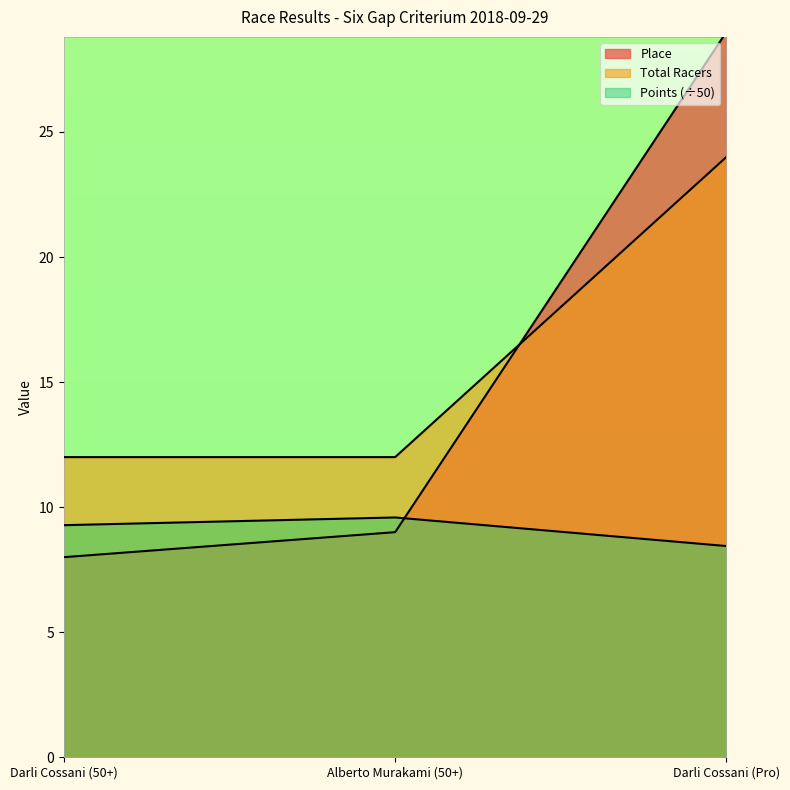

Reading left to right, what are all the values shown in this chart?

Place: 8.0	9.0	29.0
Points: 9.3	9.6	8.4
Total Racers: 12.0	12.0	24.0